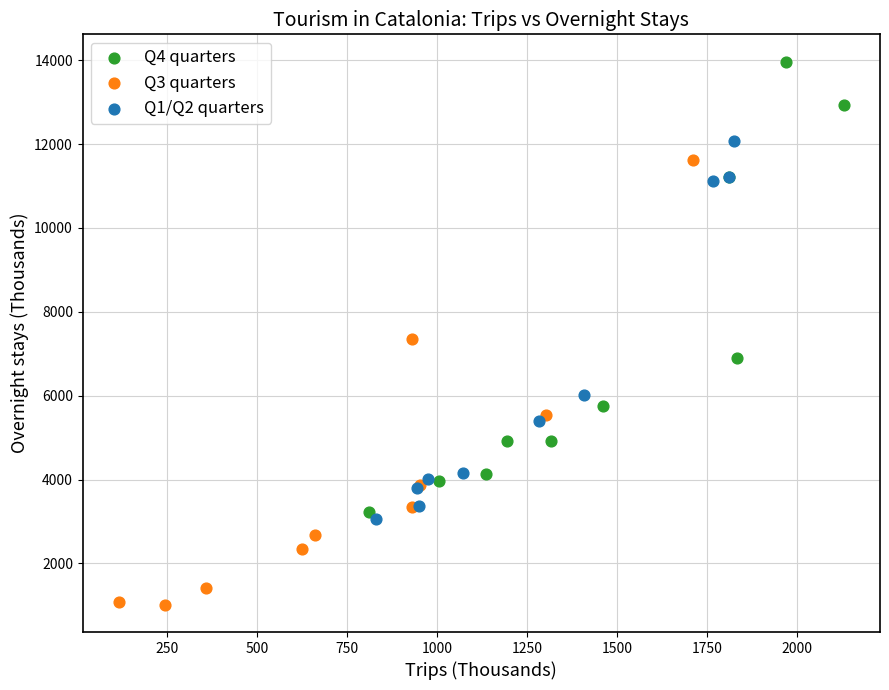

Which series reaches the minimum Y coordinate?

Q3 quarters